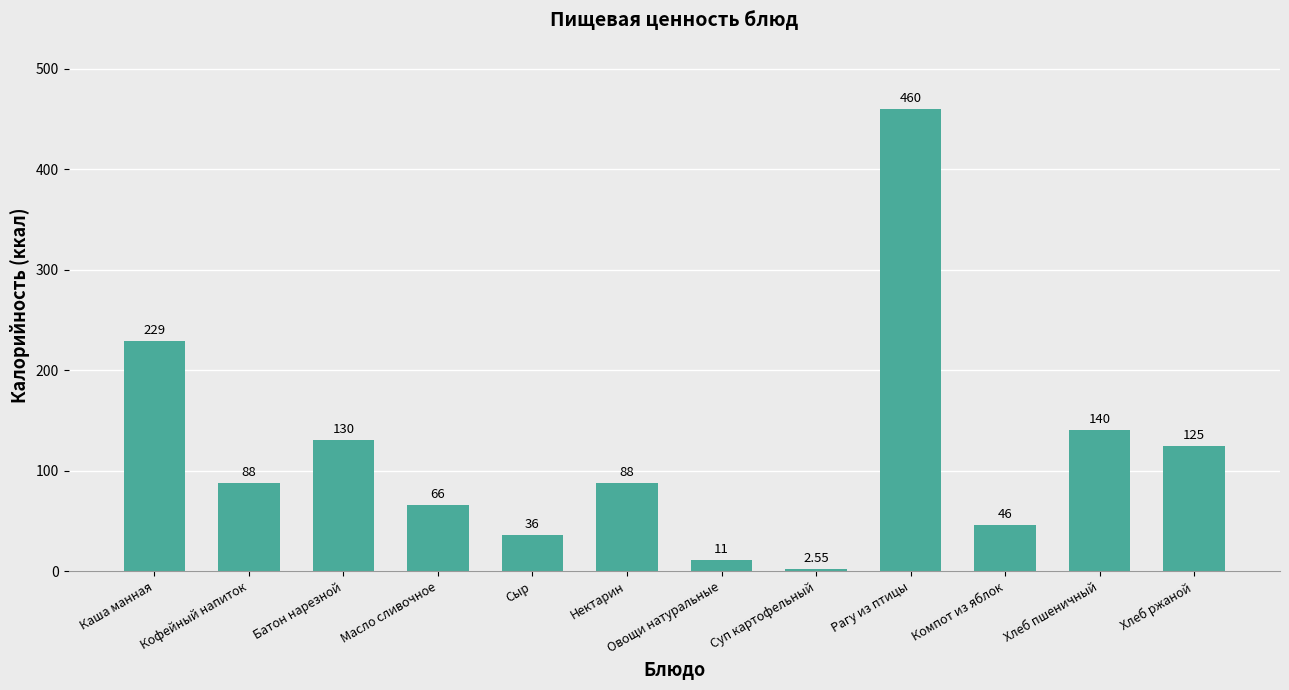

The chart shows a value of 12.0 at Сыр. True or false?

False